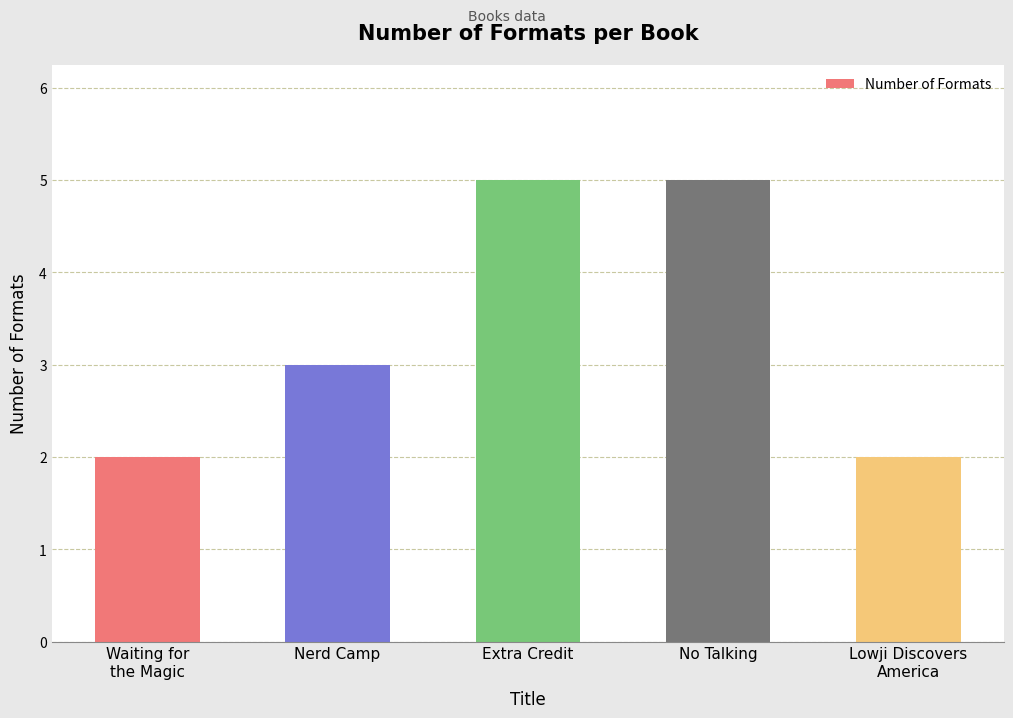

Does the chart contain any negative values?

No